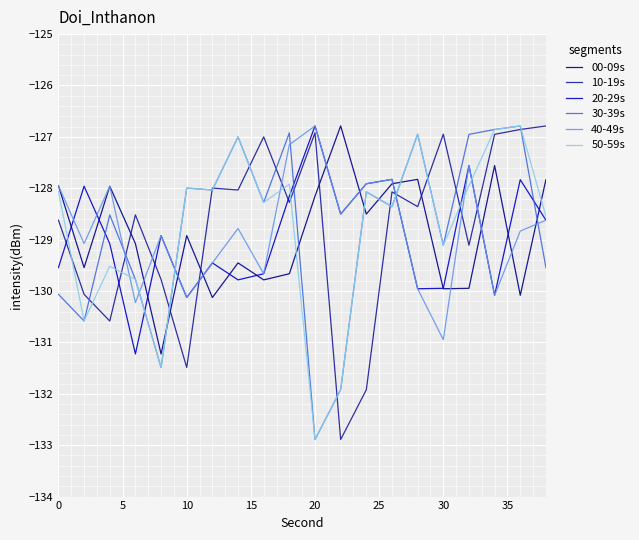

True or false: 40-49s and 10-19s cross at least once.

True